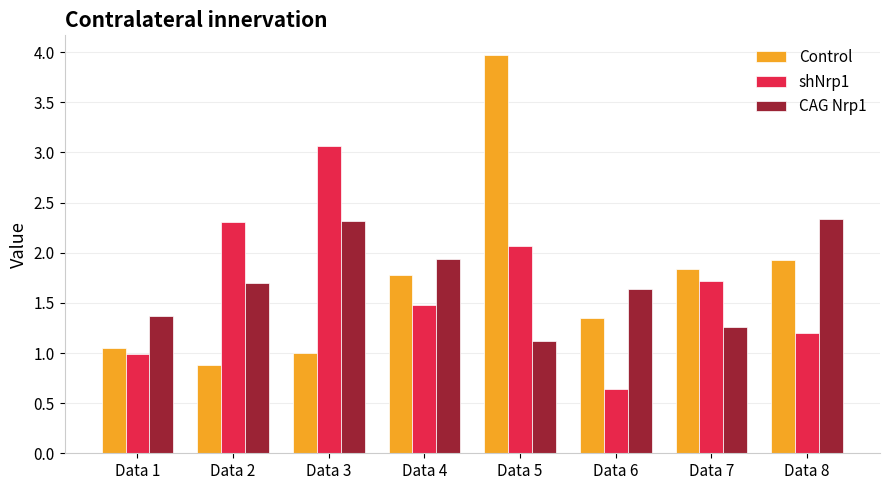

Are the bars grouped side by side (vs. stacked)?

Yes